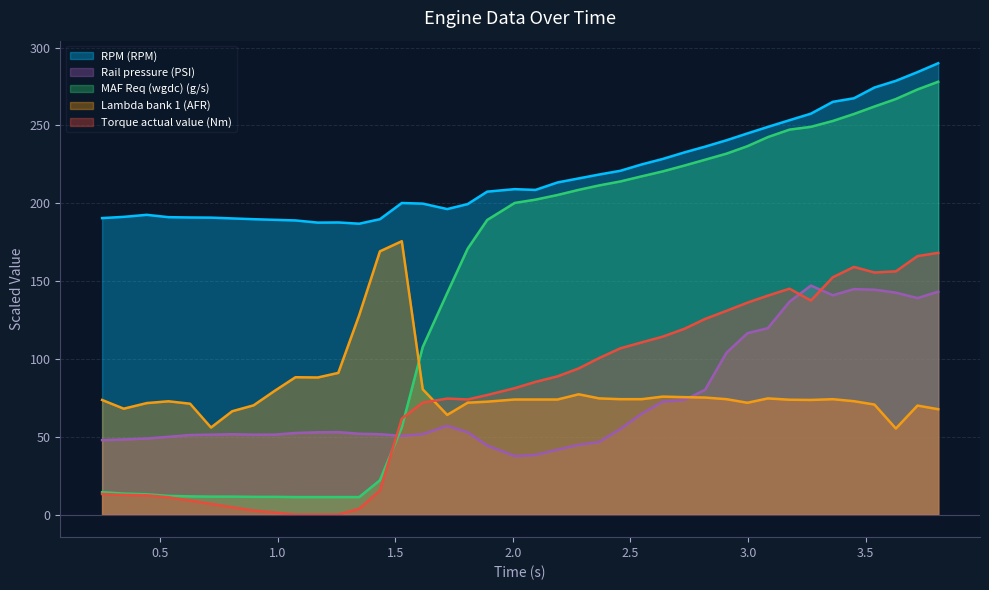

Which series has the largest total across all categories?

RPM (RPM)